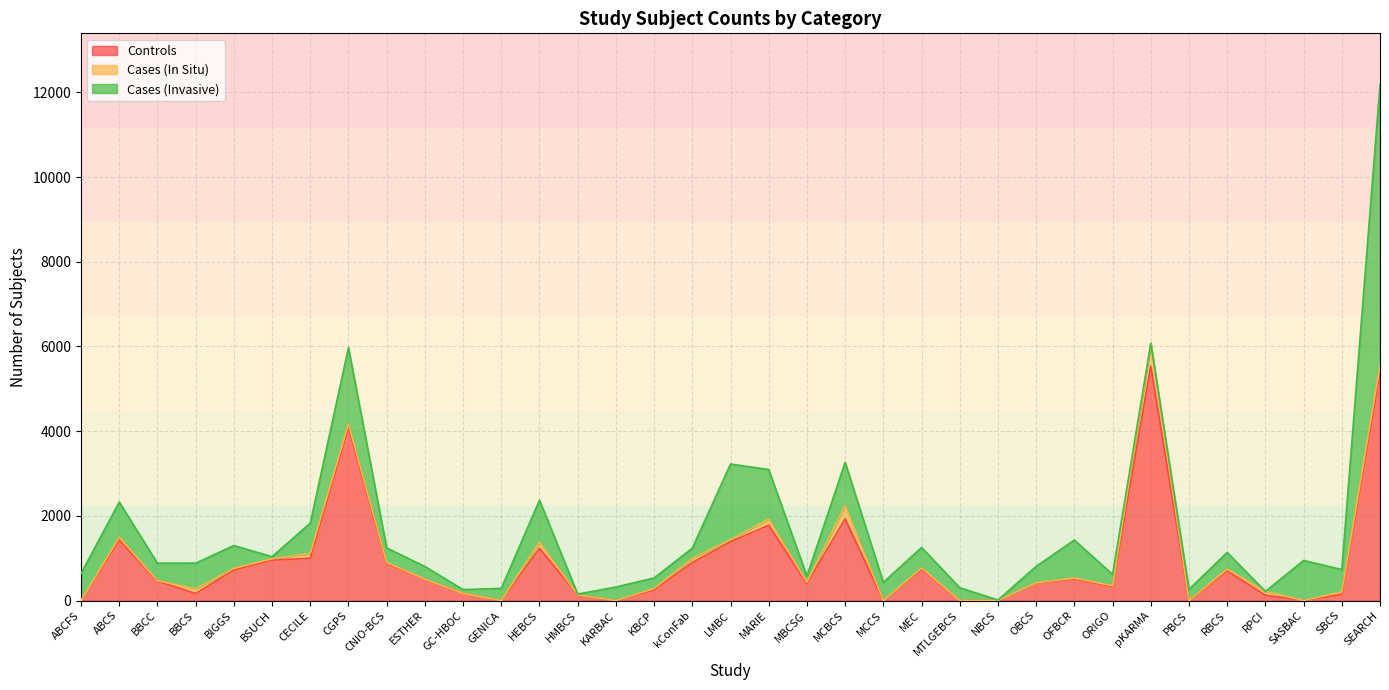

How many values in the Controls series are below 458?

17